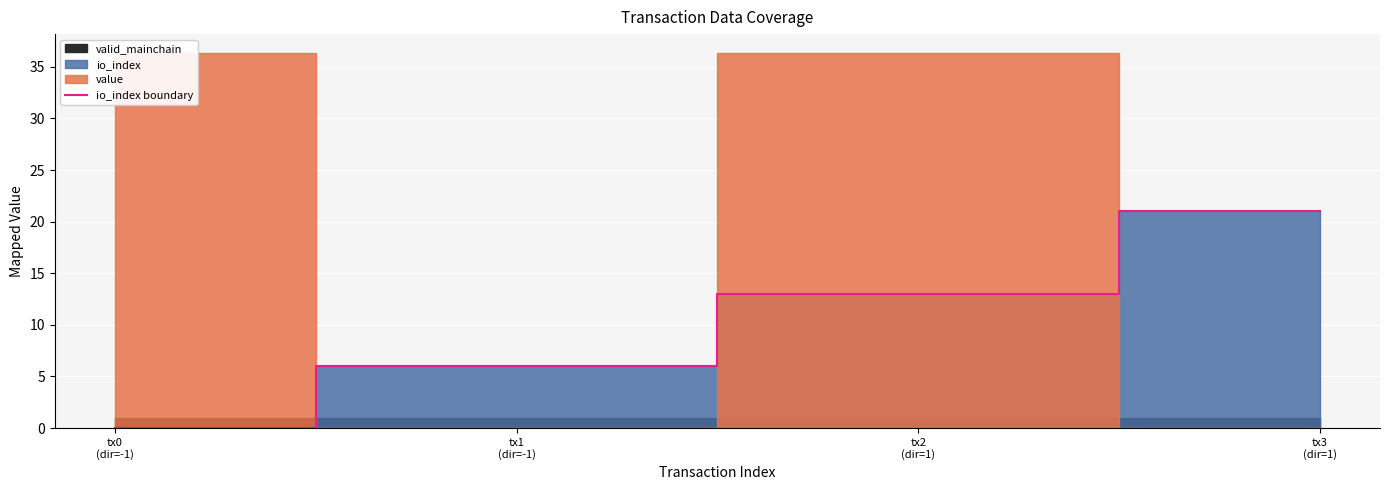

Is it true that the value at tx3
(dir=1) is 35?

False